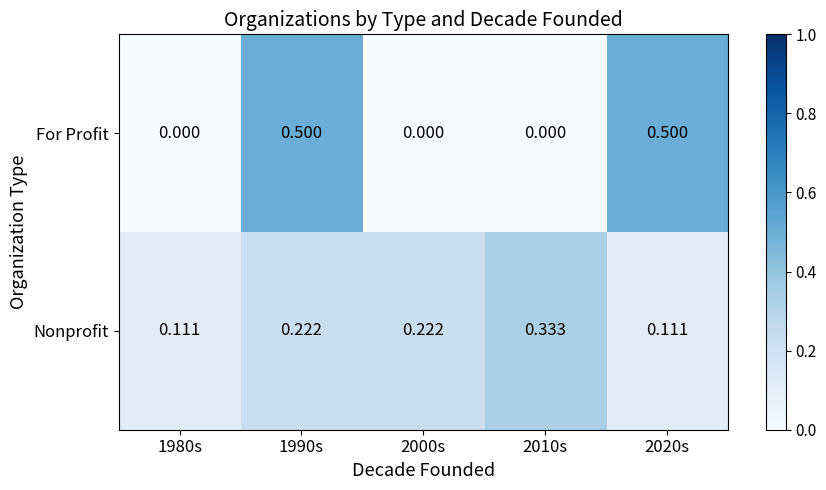

At 2000s, list the series in order from smallest to largest.

For Profit, Nonprofit